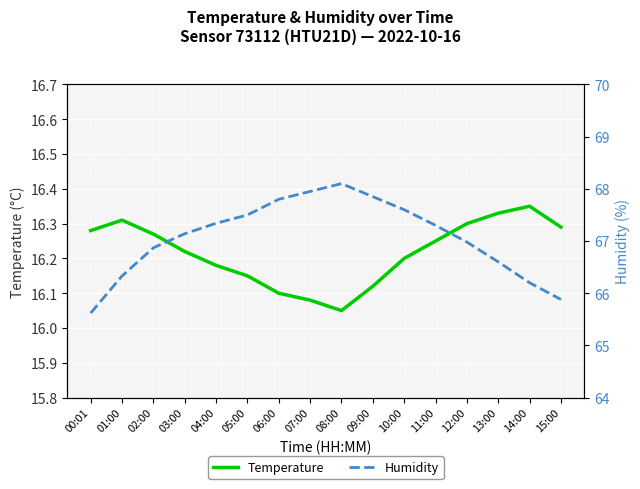

How many categories are shown in the chart?

16